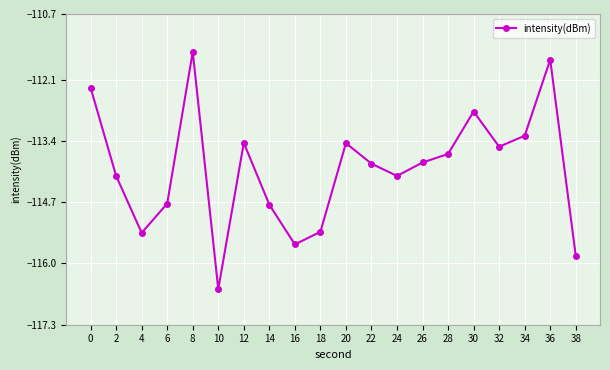

How many data points does each series have?

20